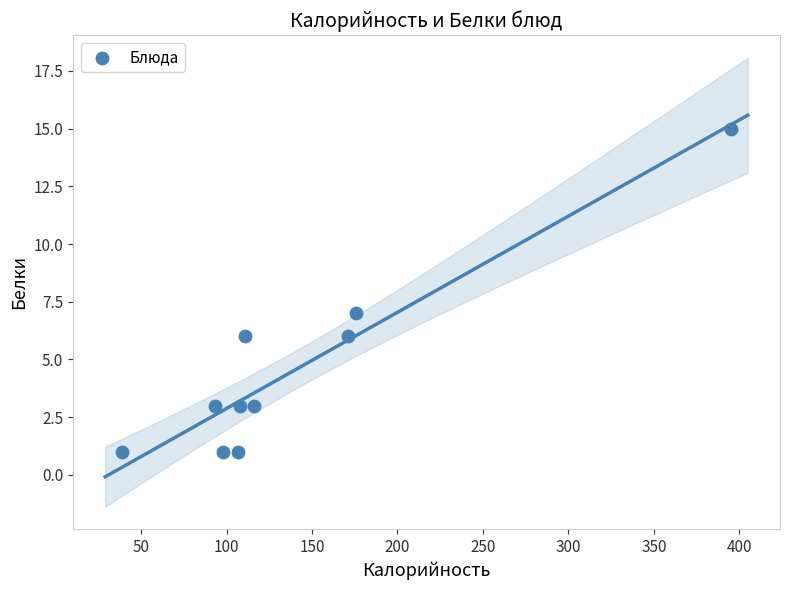

What Y value in the scatter plot is closest to 8?

7